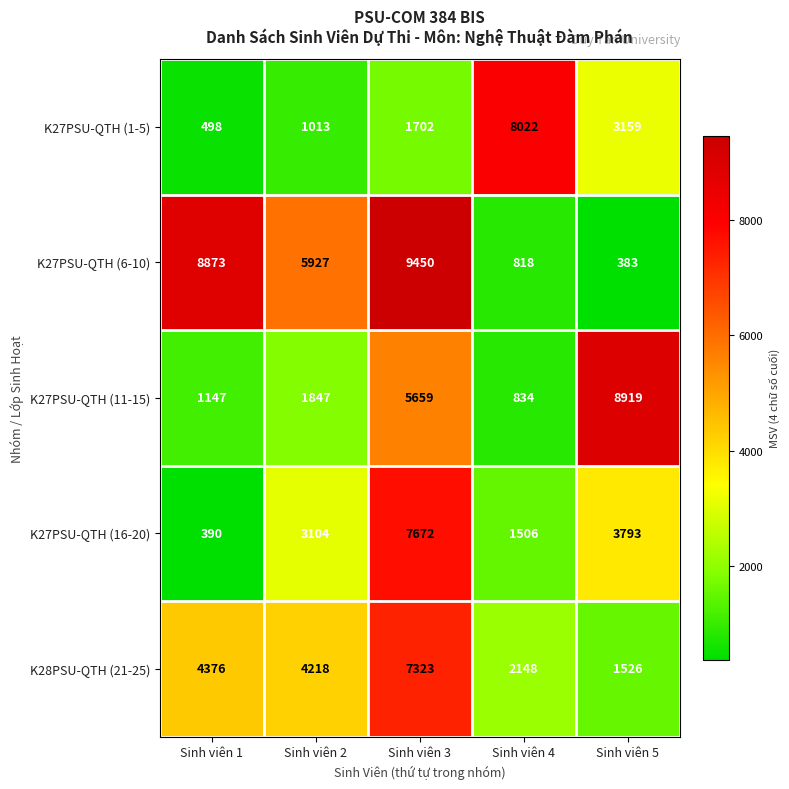

What is the lowest value of the K27PSU-QTH (1-5) series?

498